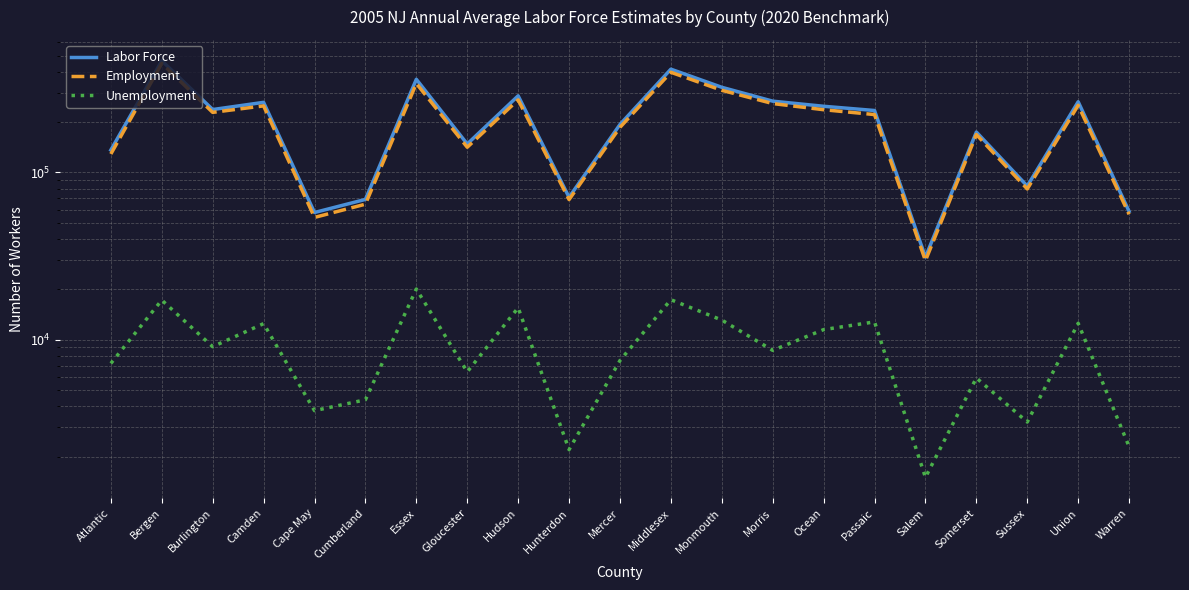

What is the label of the 14th point from the right?

Gloucester